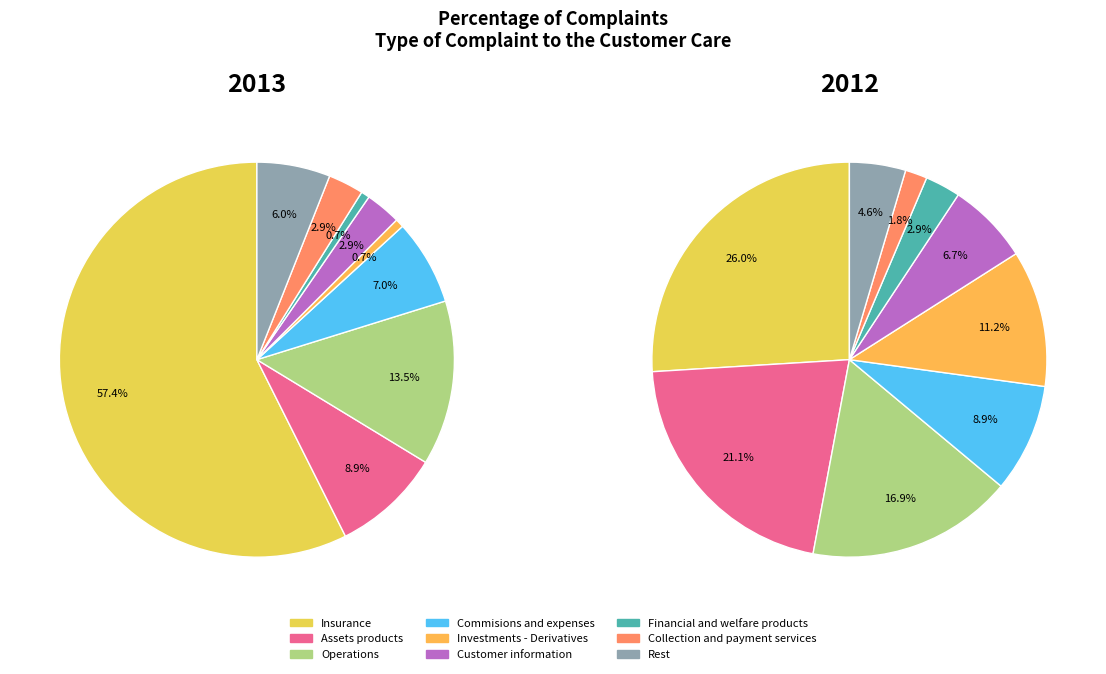

Which category has the smallest portion of the pie?

Investments - Derivatives